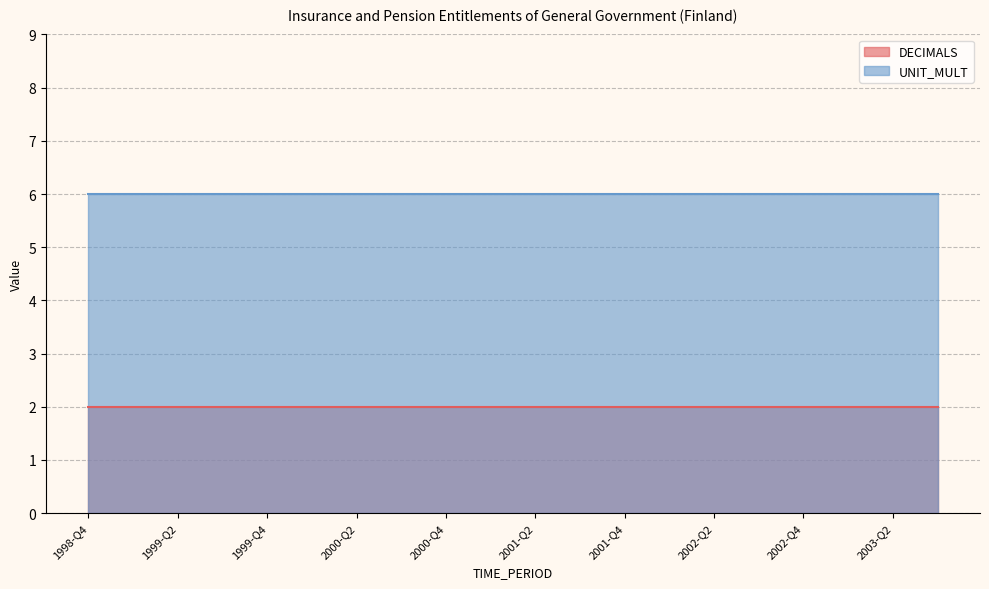

Which series has the largest total across all categories?

UNIT_MULT